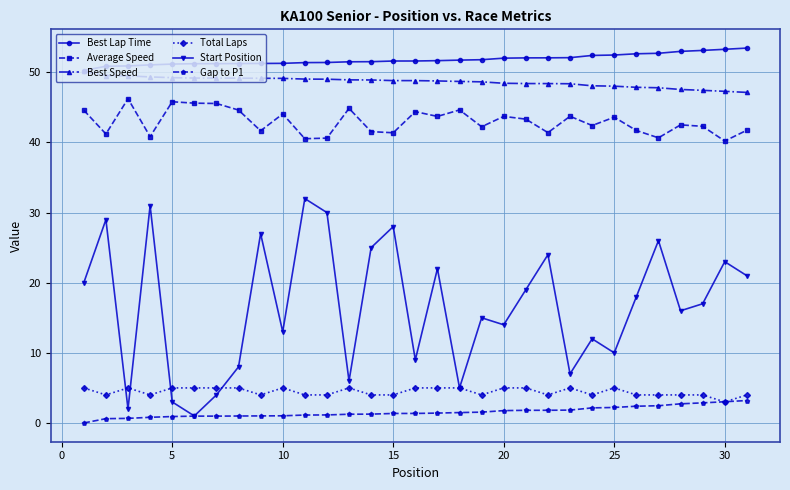

True or false: Average Speed and Total Laps intersect in this chart.

False